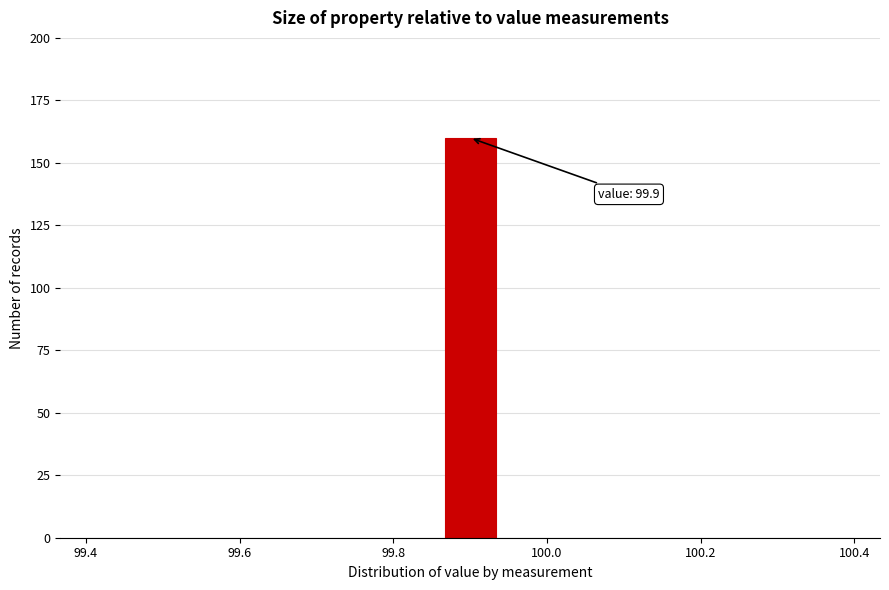

Read against the x-axis, roughly where is the centre of the tallest bar?

99.90